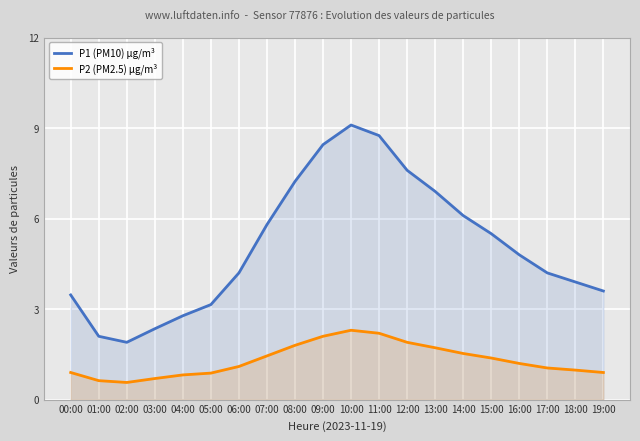

True or false: P2 (PM2.5) µg/m³ and P1 (PM10) µg/m³ cross at least once.

False